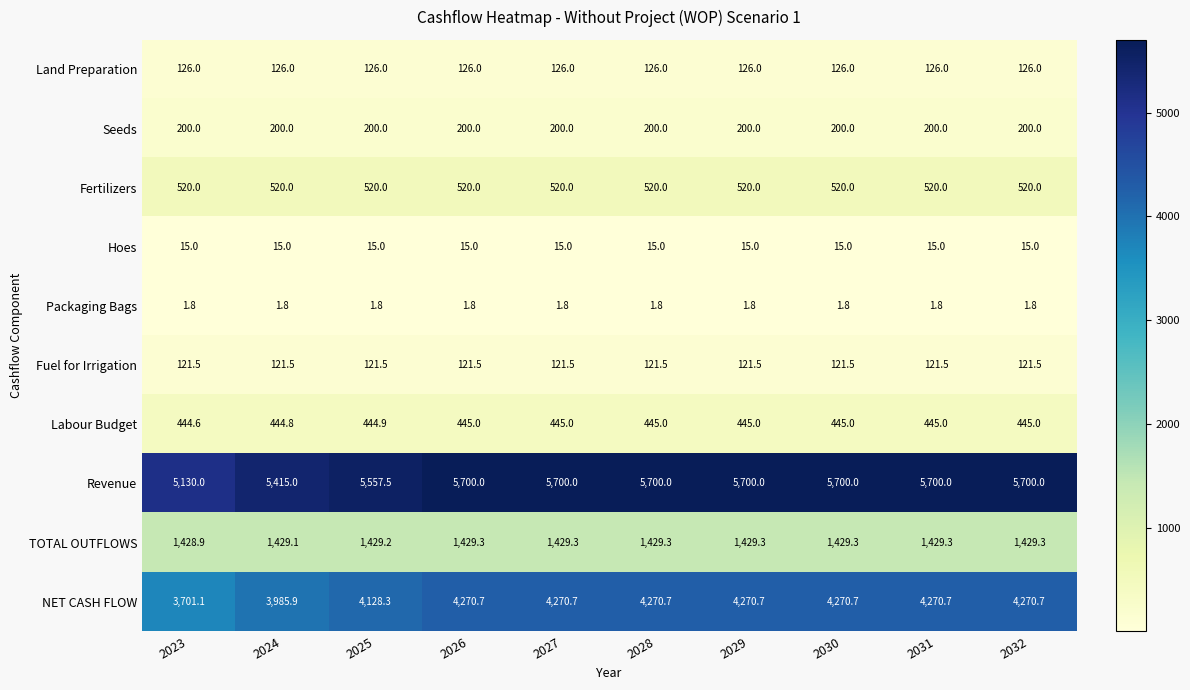

What is the difference between the maximum and minimum values in the Labour Budget series?

0.4